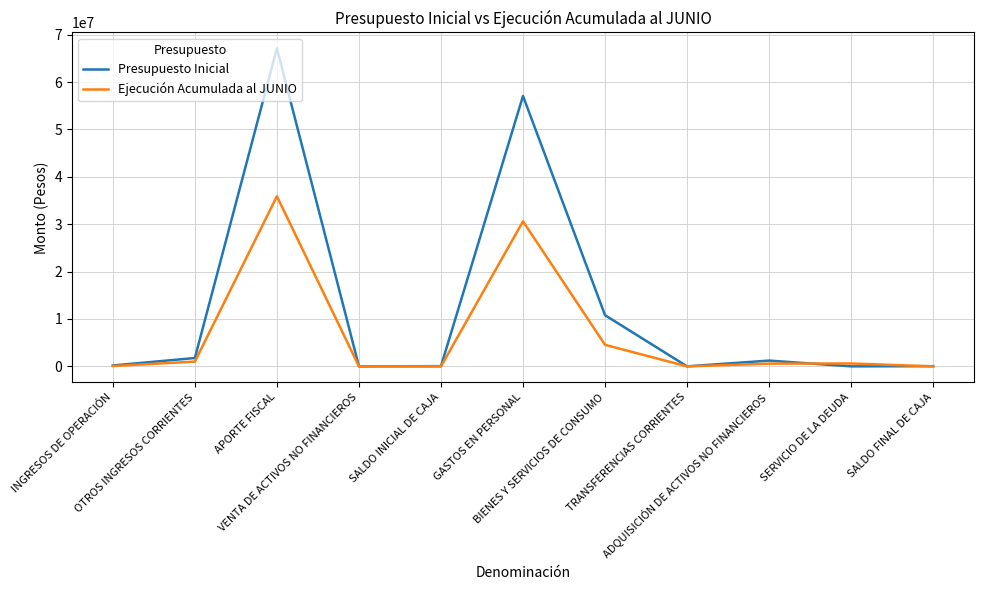

List the series in order of their peak value, highest first.

Presupuesto Inicial, Ejecución Acumulada al JUNIO